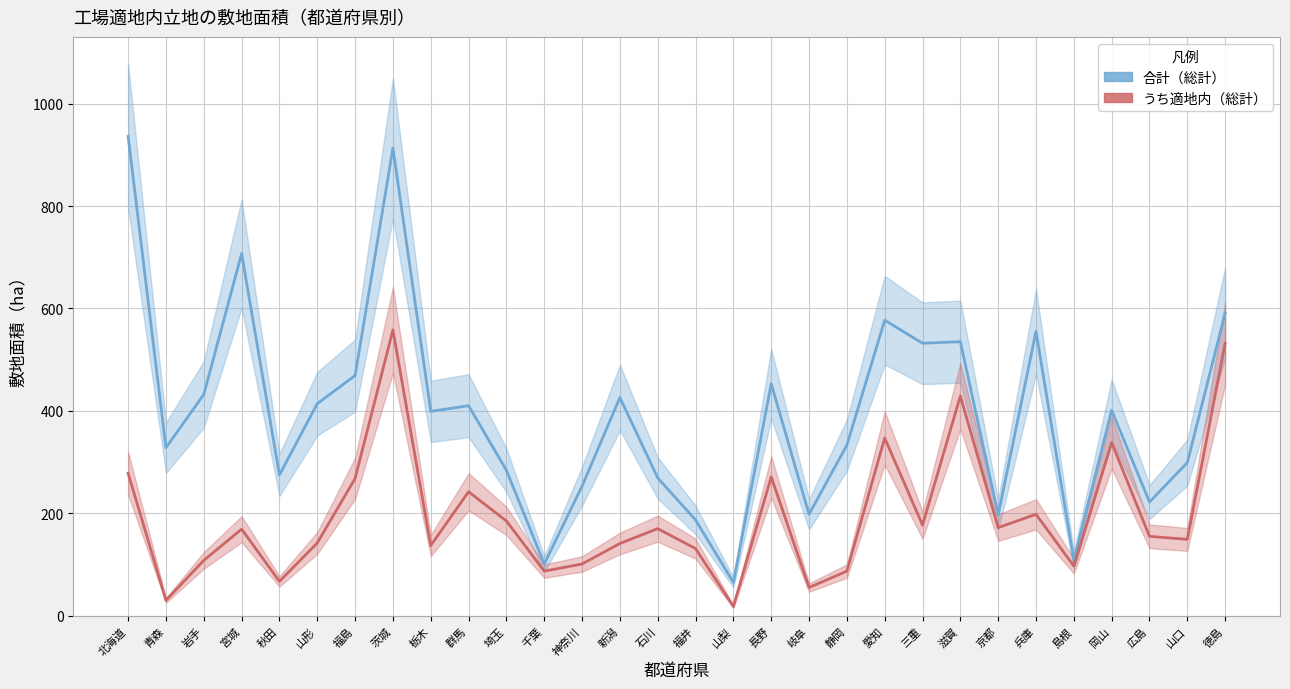

Which series changed the most between 山梨 and 岡山?

合計（総計）